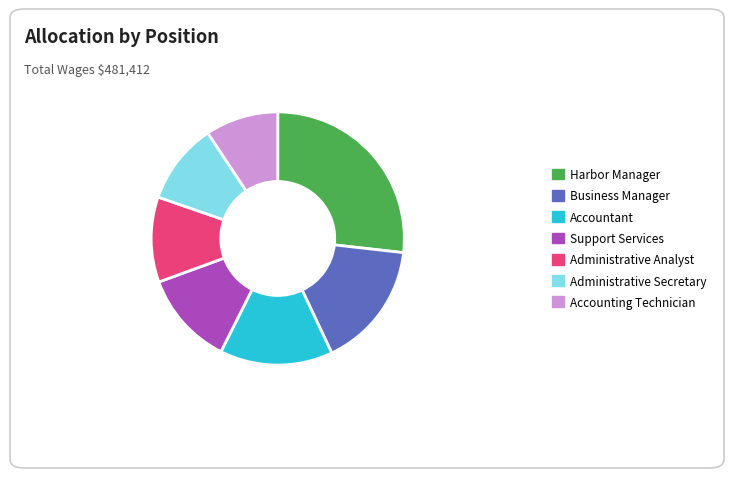

Which has a higher value, Administrative Secretary or Accountant?

Accountant